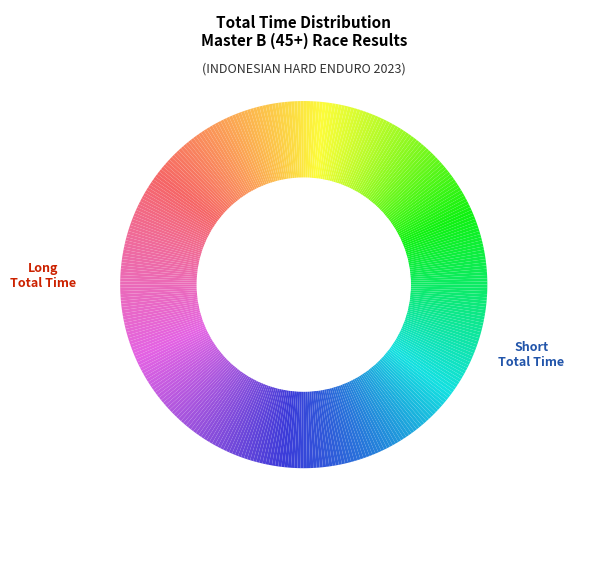

How many slices are in this pie chart?

360